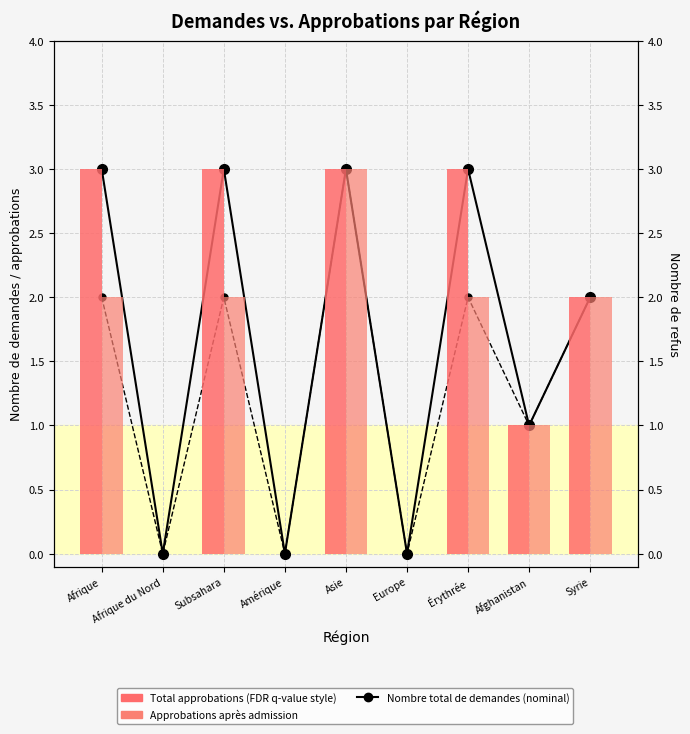

Reading right to left, transcribe all the data shown in this chart.

Nombre total de demandes: 2	1	3	0	3	0	3	0	3
Demandes (après admission): 2	1	2	0	3	0	2	0	2
Total approbations: 2	1	3	0	3	0	3	0	3
Approbations (après admission): 2	1	2	0	3	0	2	0	2